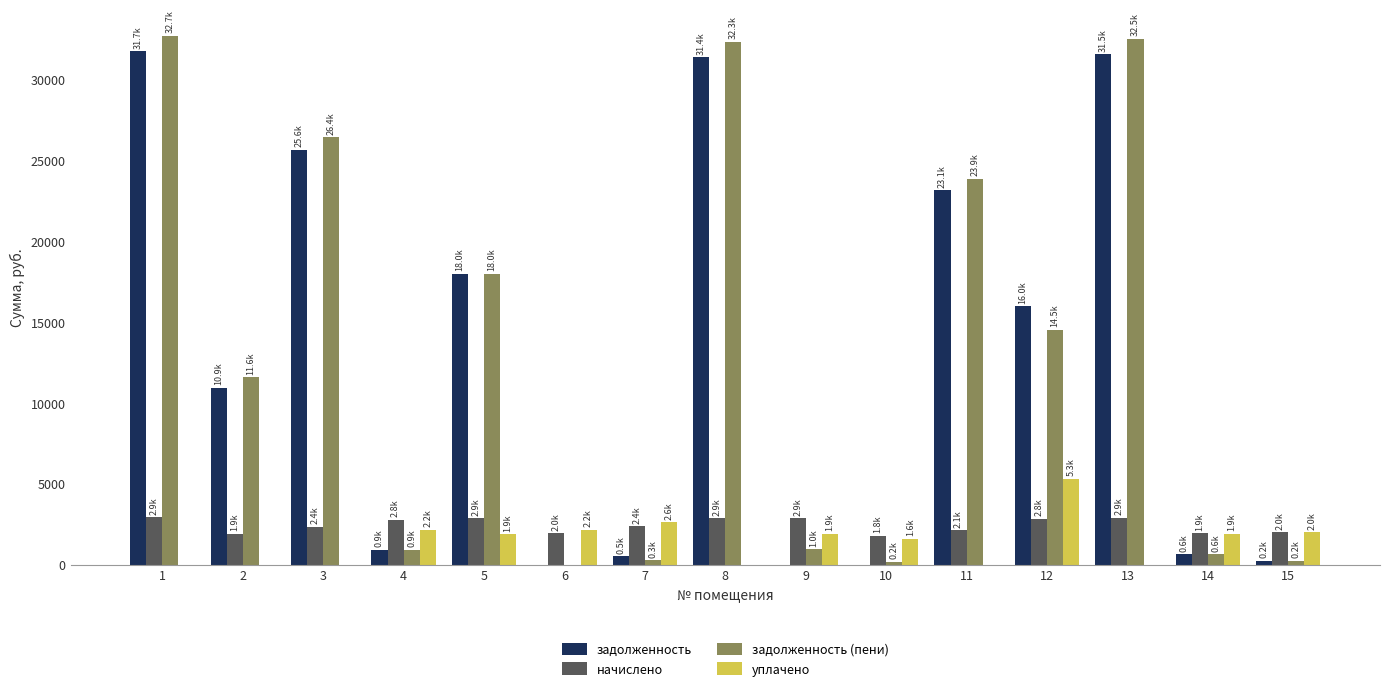

The value of задолженность at 13 is 31532.5. True or false?

True